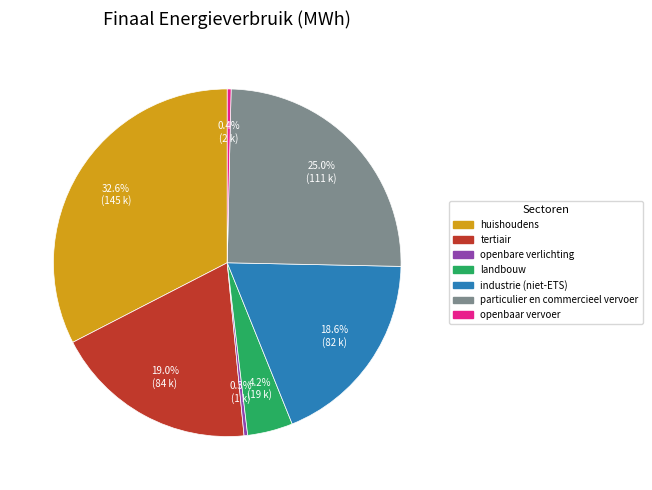

To the nearest percent, what is the difference between the landbouw and industrie (niet-ETS) slice percentages?

14%